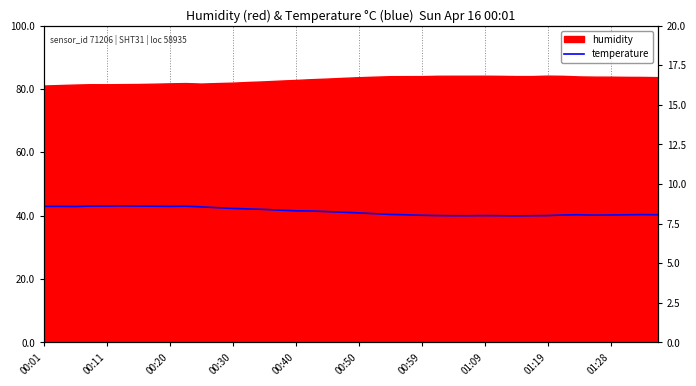

Does the chart display data point markers on the line(s)?

No